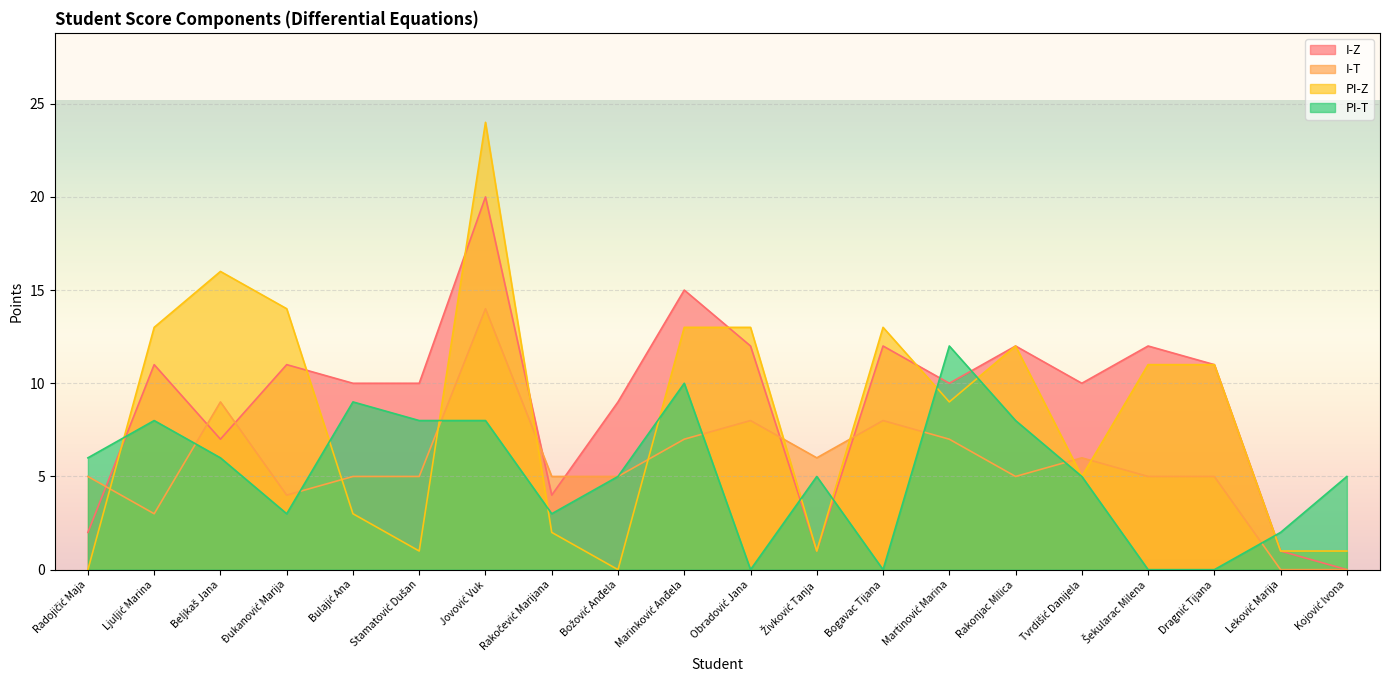

What is the label of the 7th point from the right?

Martinović Marina